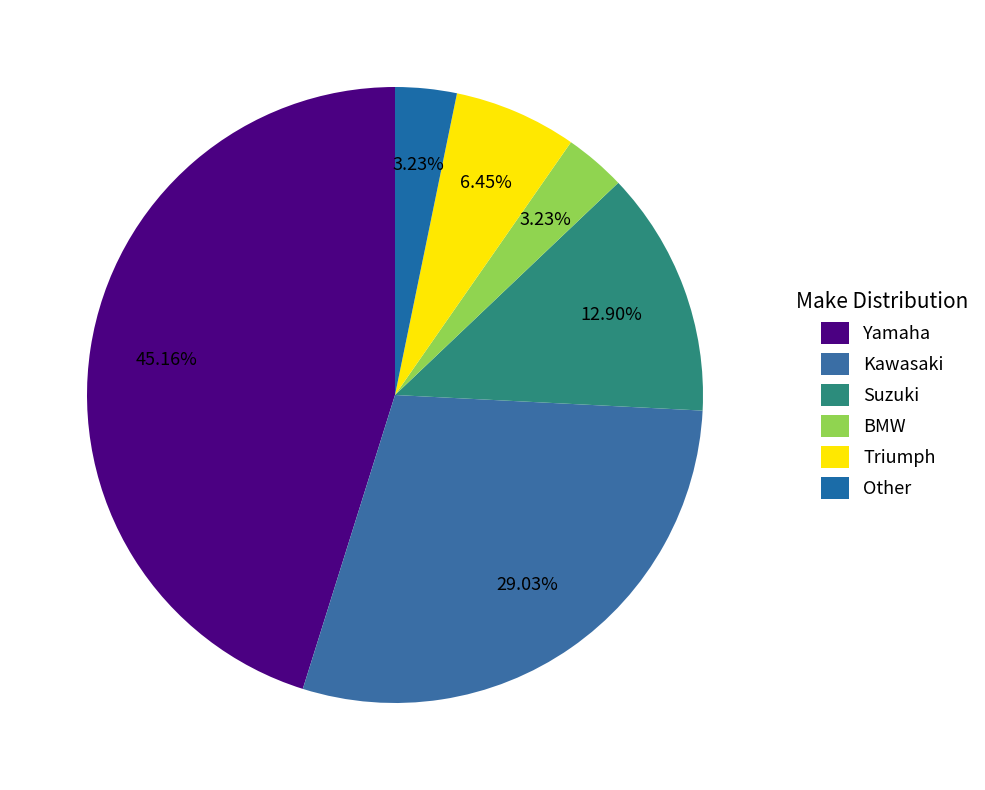

Is there a majority slice in this chart?

No